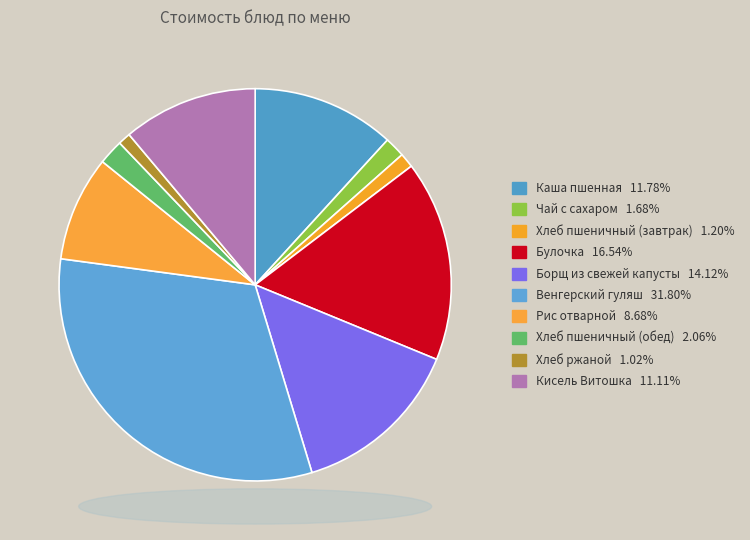

Do Хлеб пшеничный (обед) and Хлеб ржаной together represent more than half of the pie?

No